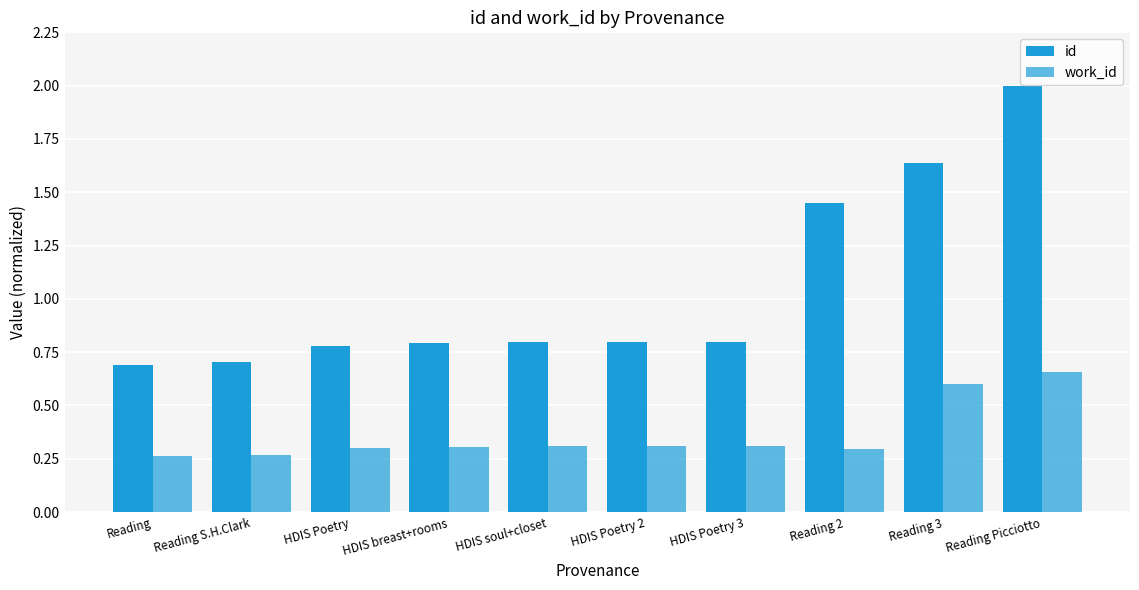

How many groups of bars are there?

10